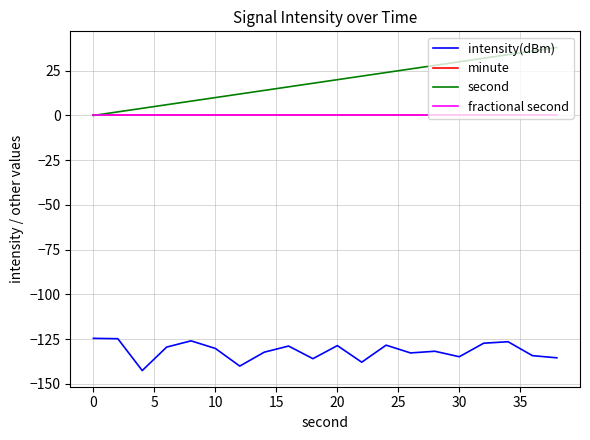

Does the chart display data point markers on the line(s)?

No